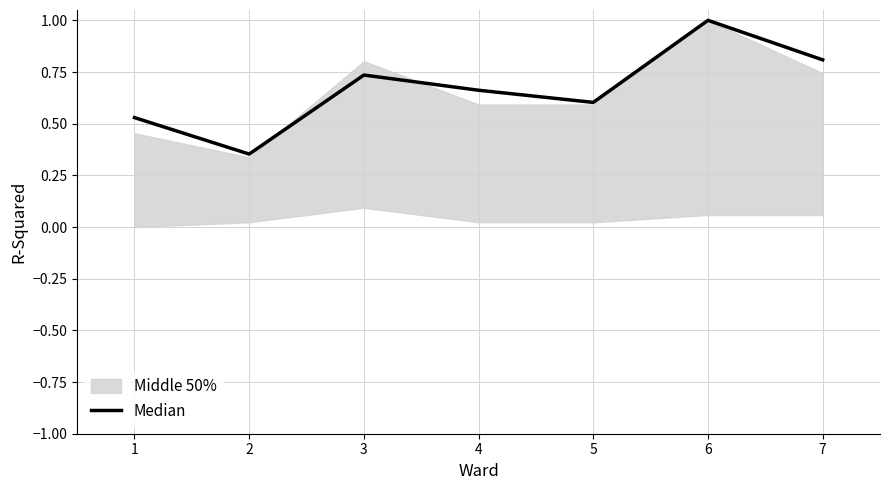

Reading left to right, extract all data points from this chart.

0.5	0.4	0.7	0.7	0.6	1.0	0.8